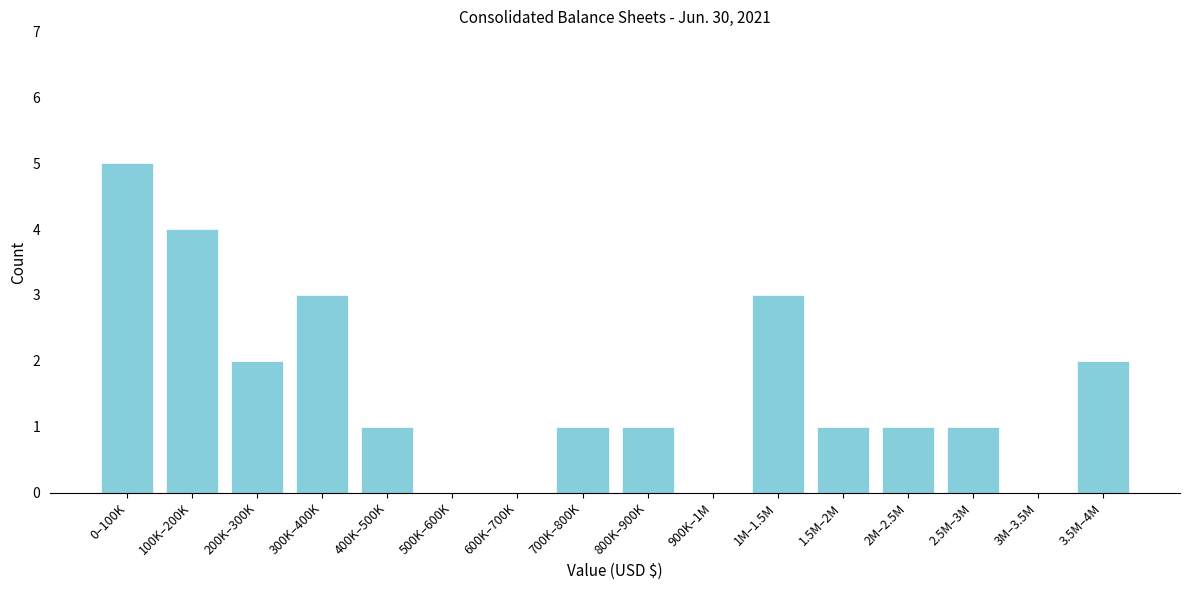

The chart shows a value of 1 at 400K–500K. True or false?

True